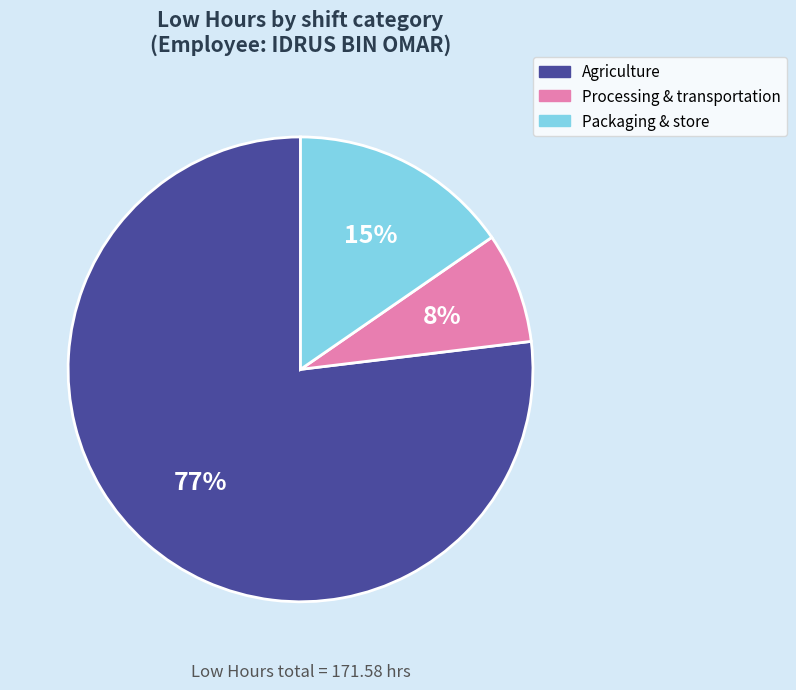

Does any single category account for the majority?

Yes